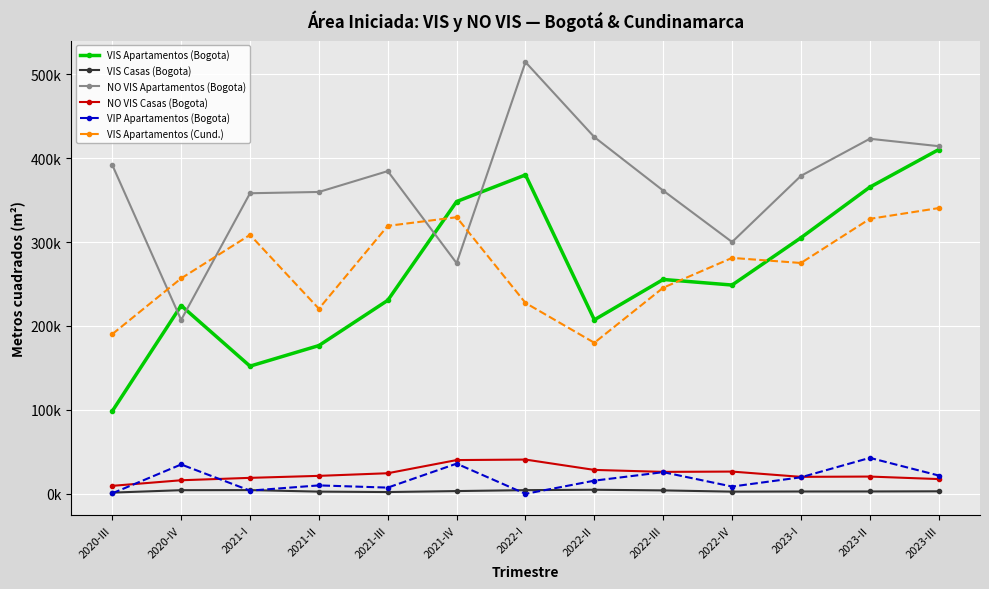

What is the difference between the second highest and second lowest values in the VIS Casas (Bogota) series?

2321.0